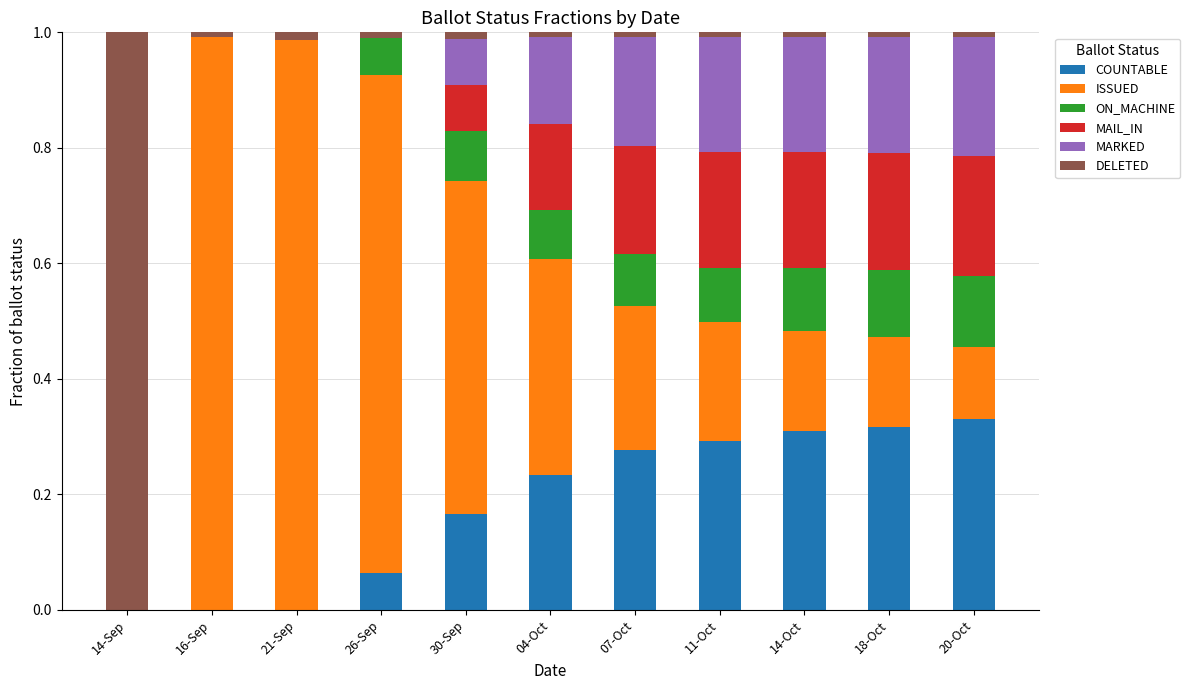

True or false: COUNTABLE has a value of 0.0 at 16-Sep.

True